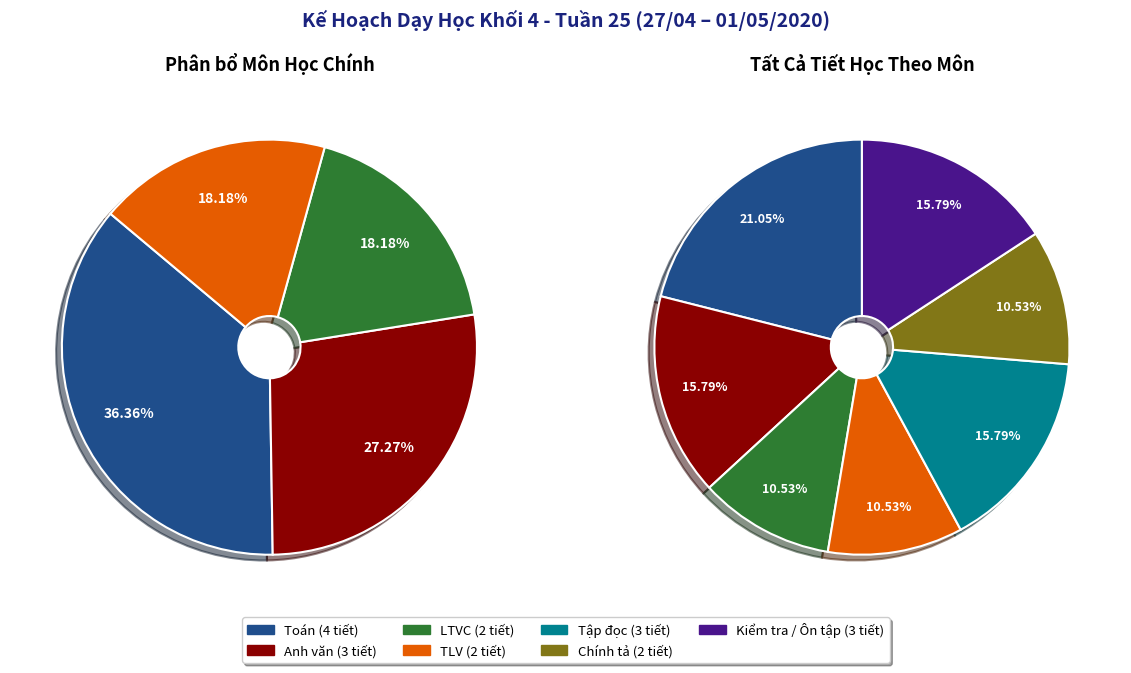

To the nearest percent, what is the combined percentage of Tập đọc and Chính tả?

26%